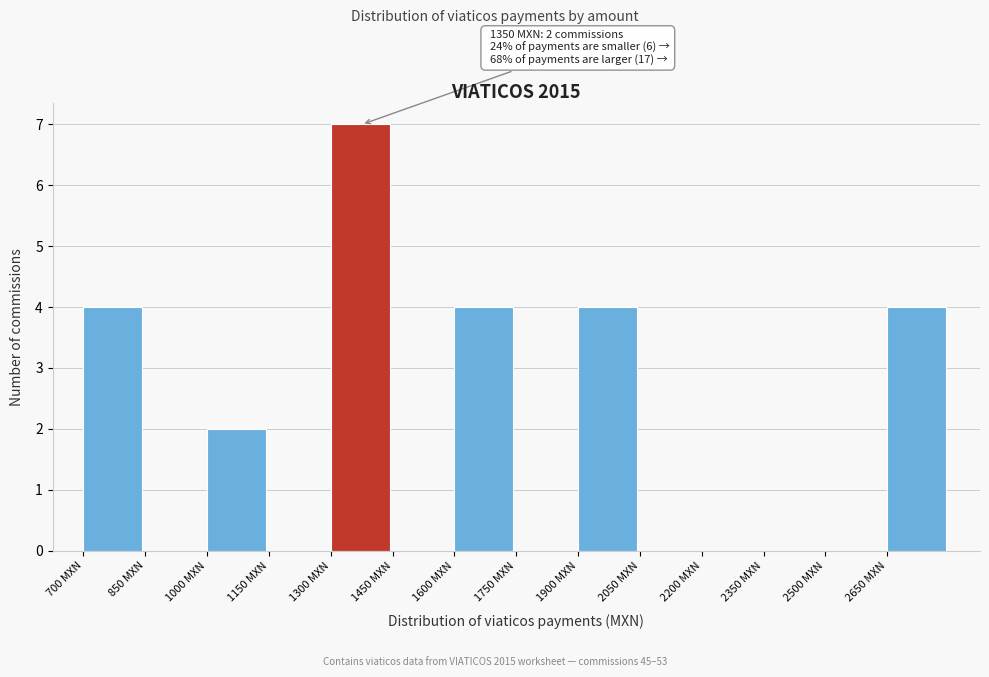

Which range on the x-axis has the tallest bar?

1300 to 1450